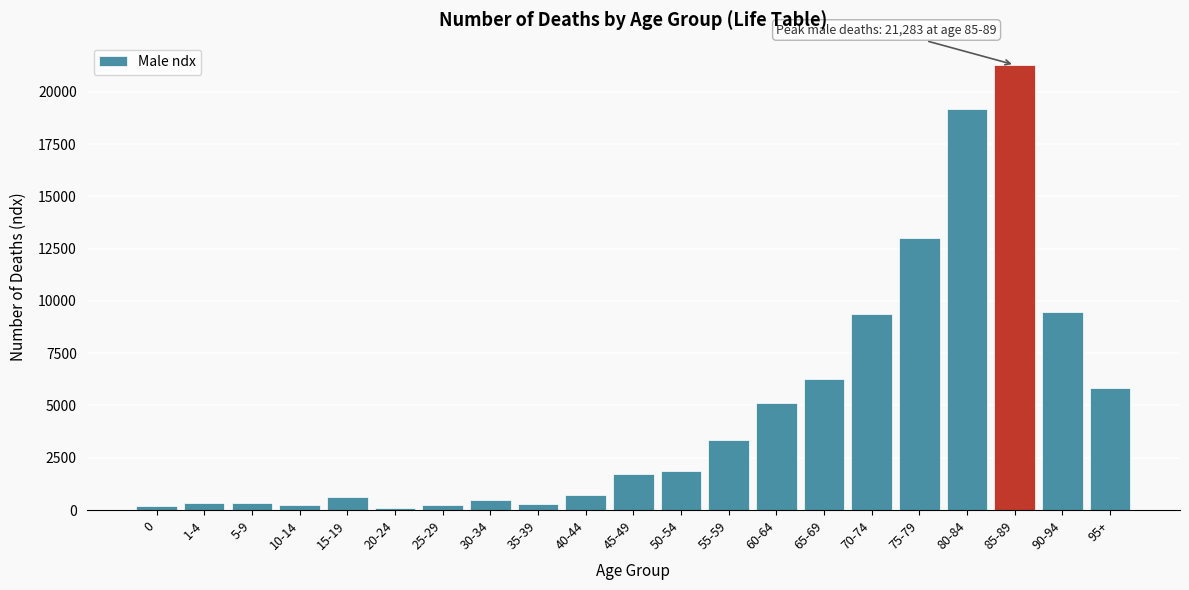

What is the label of the 3rd bar from the left?

5-9